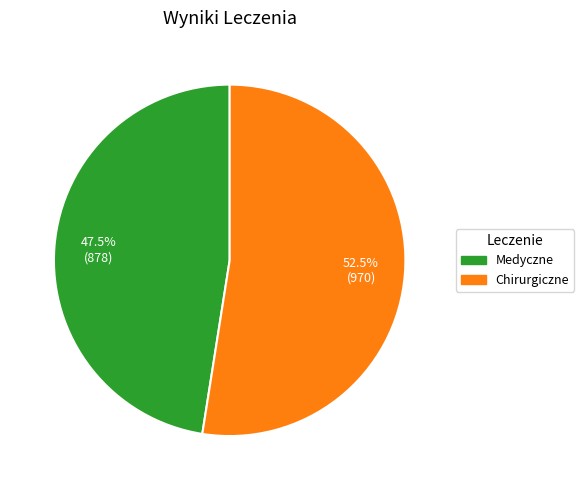

How many slices are in this pie chart?

2